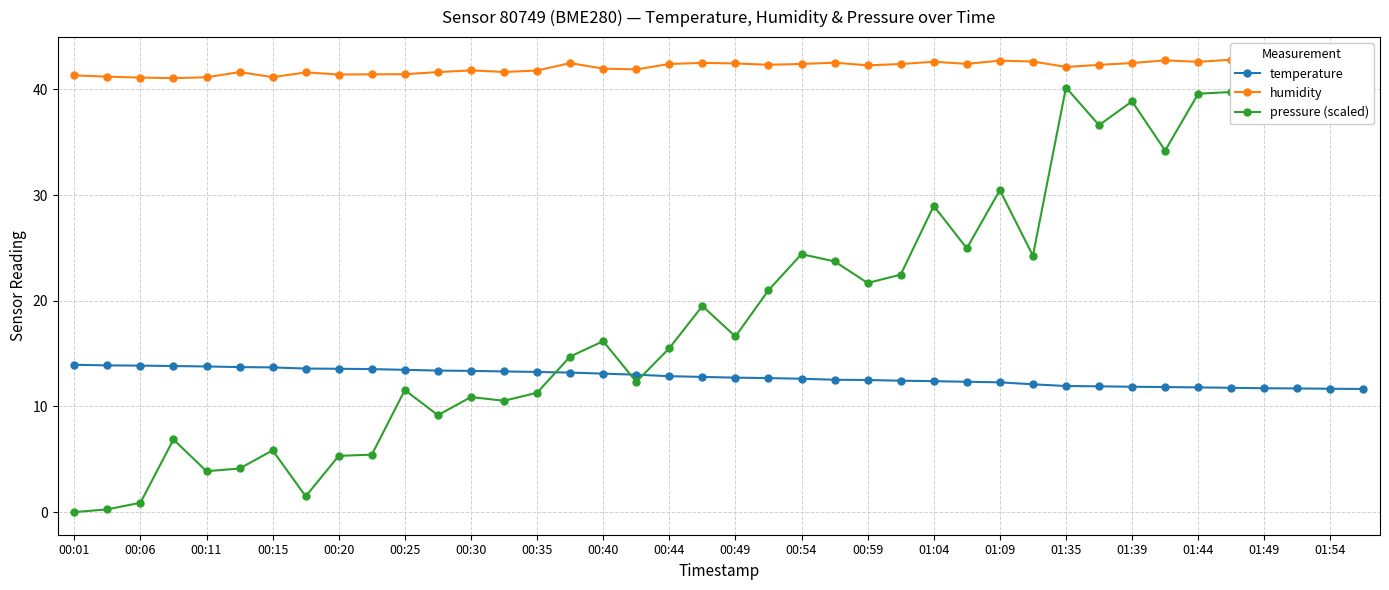

At which category is the sum across all series the highest?

39